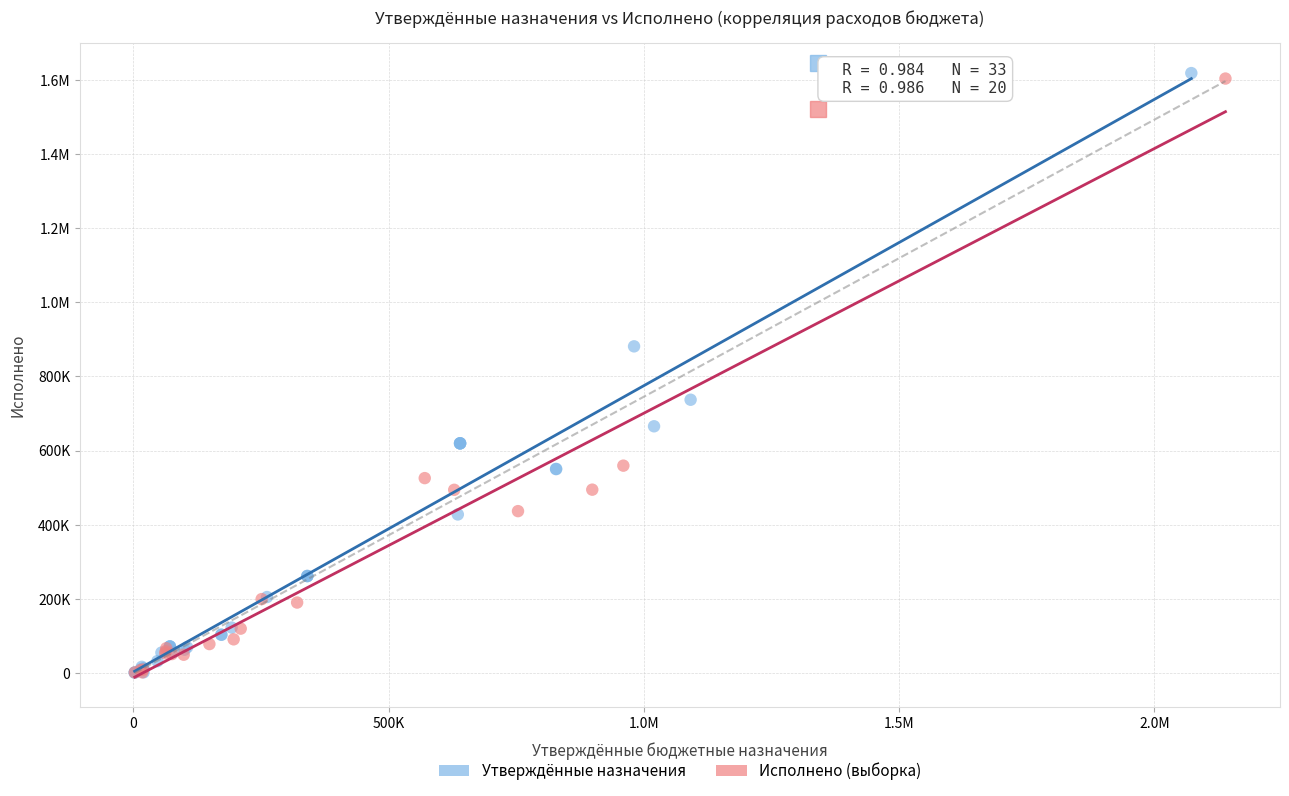

What are all the series names shown in the legend?

Утверждённые назначения, Исполнено (выборка)